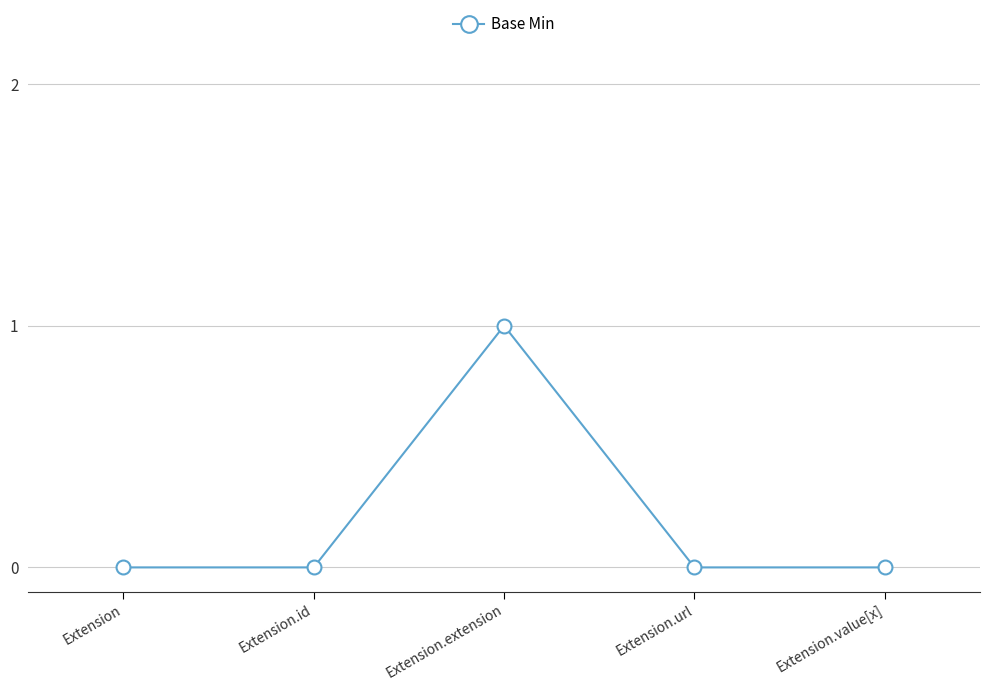

How many interior local peaks (higher than both neighbors) does the data have?

1